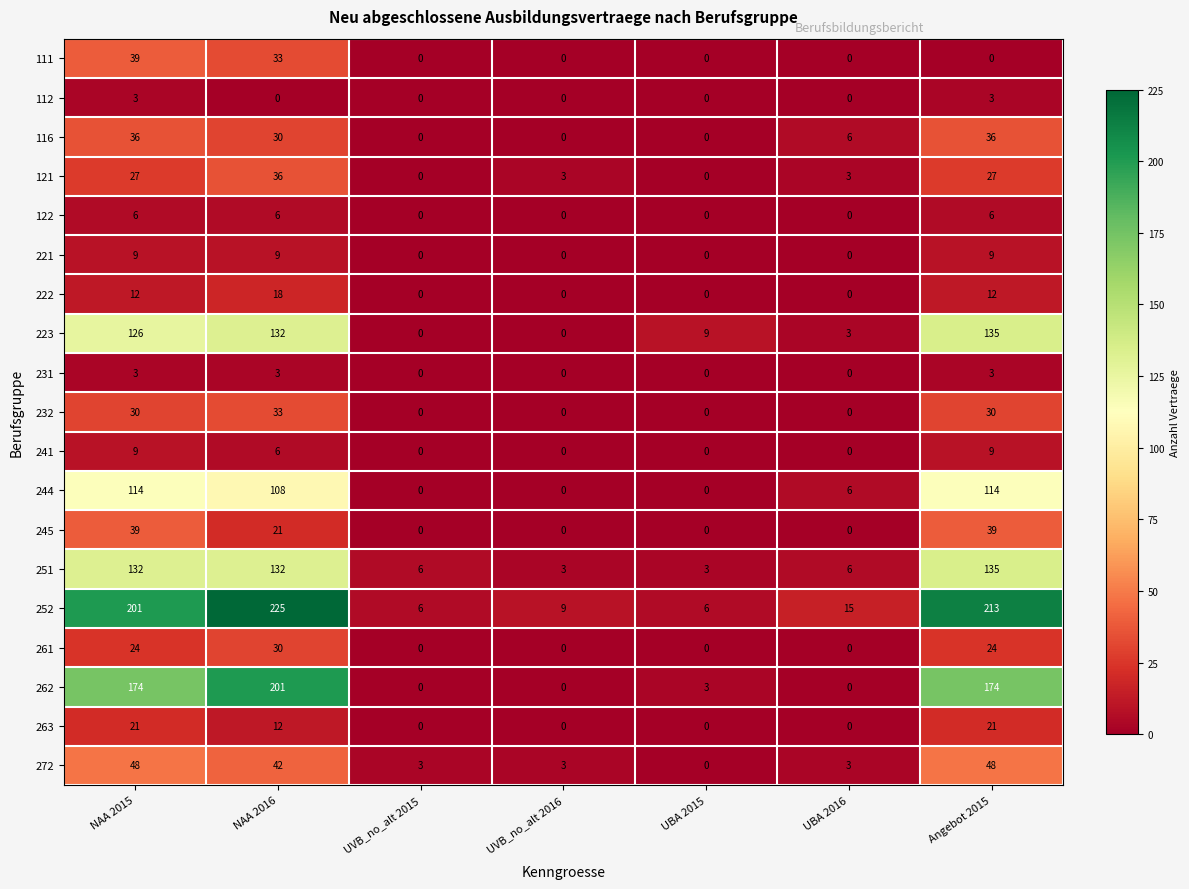

At which category is the sum across all series the highest?

NAA 2016